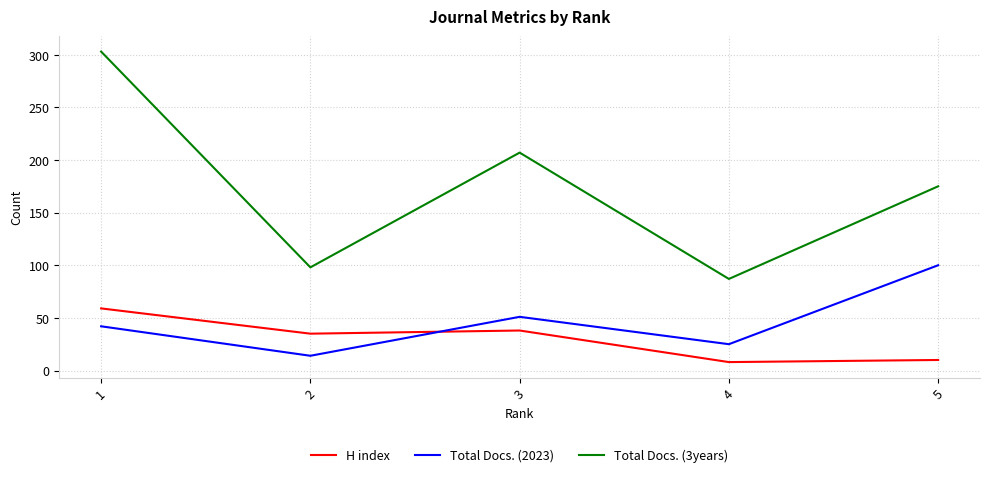

True or false: Total Docs. (3years) has more than 1 points higher than both neighbors.

False